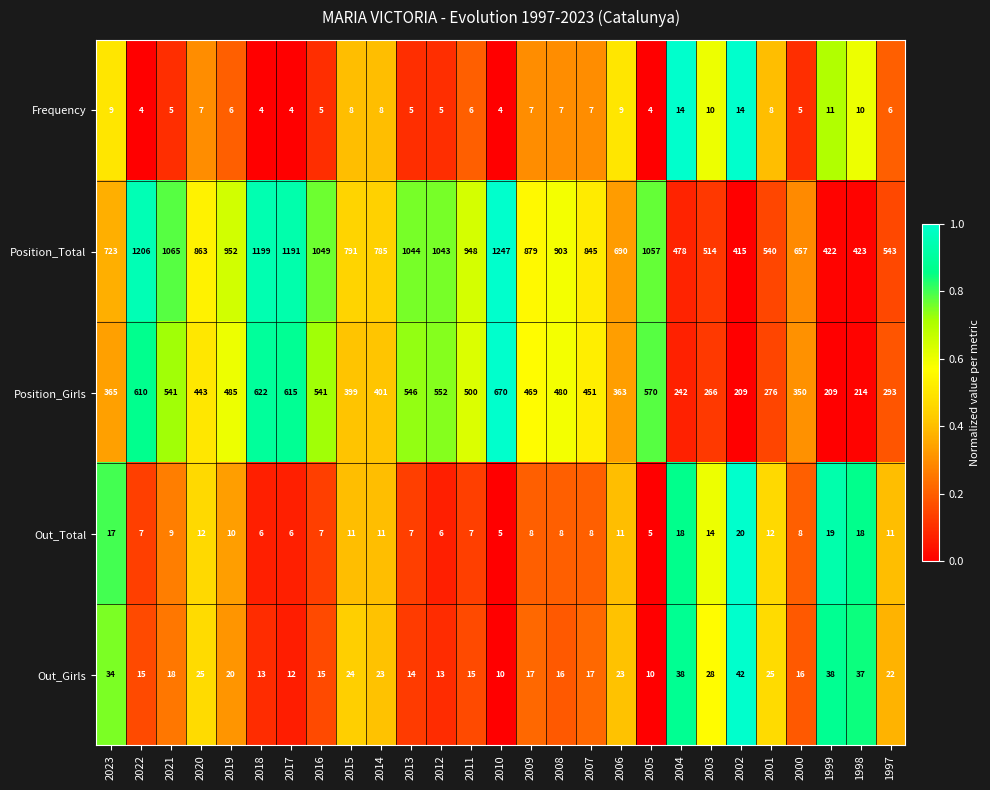

What is the maximum value shown in the chart?

1247